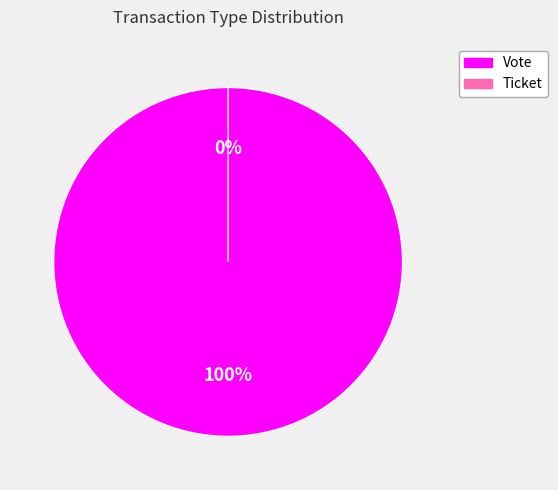

How many slices are in this pie chart?

2